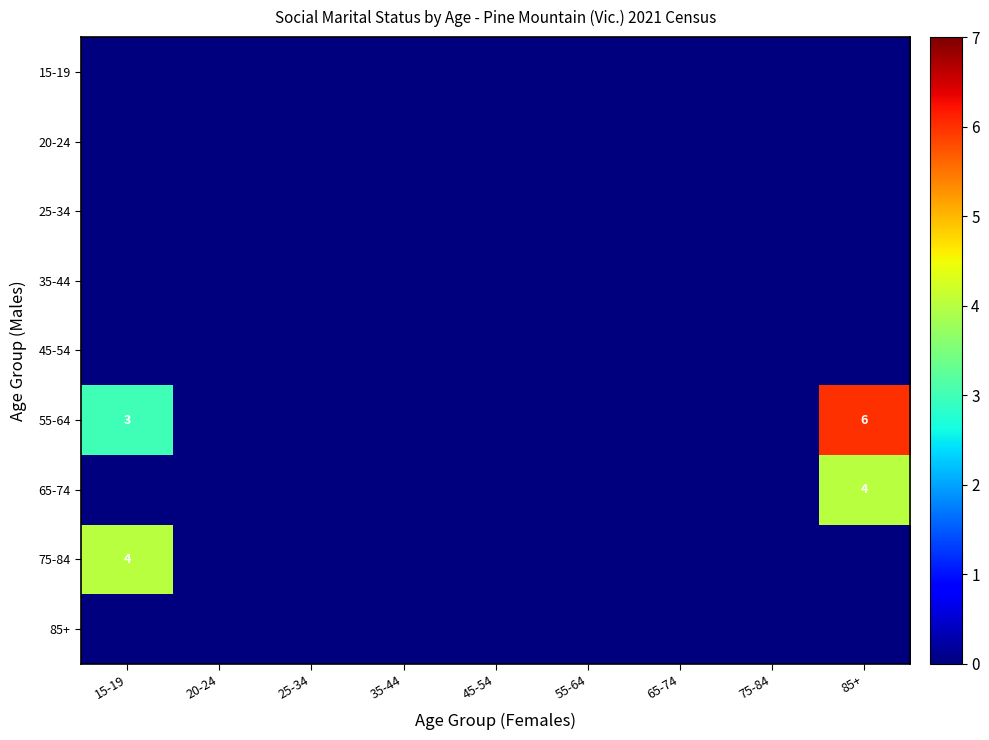

Rank the categories by 75-84 value from lowest to highest.

20-24, 25-34, 35-44, 45-54, 55-64, 65-74, 75-84, 85+, 15-19